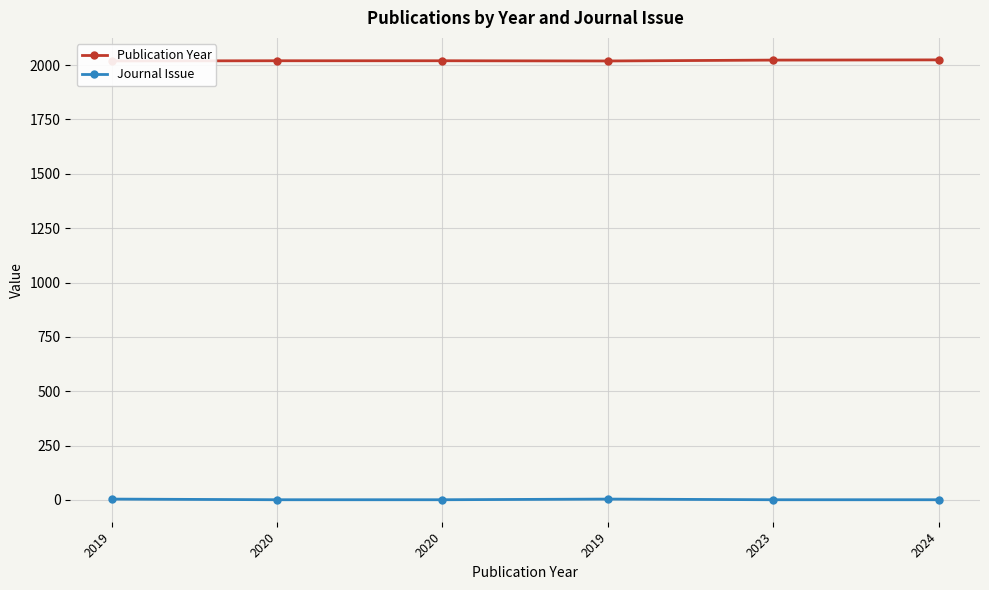

At which category is the sum across all series the highest?

2024